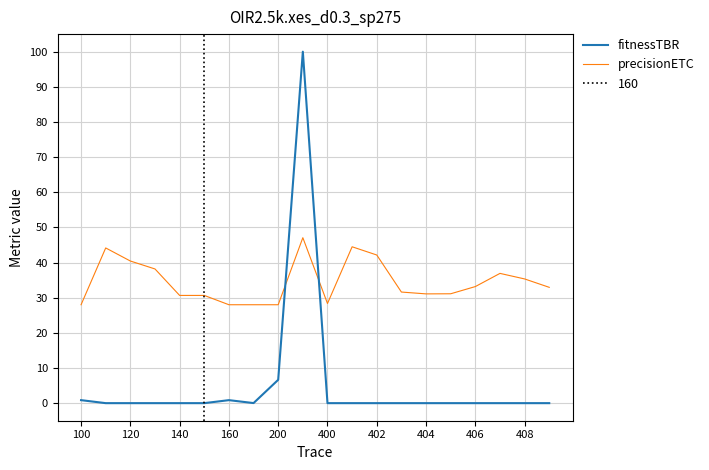

True or false: precisionETC and fitnessTBR intersect in this chart.

True